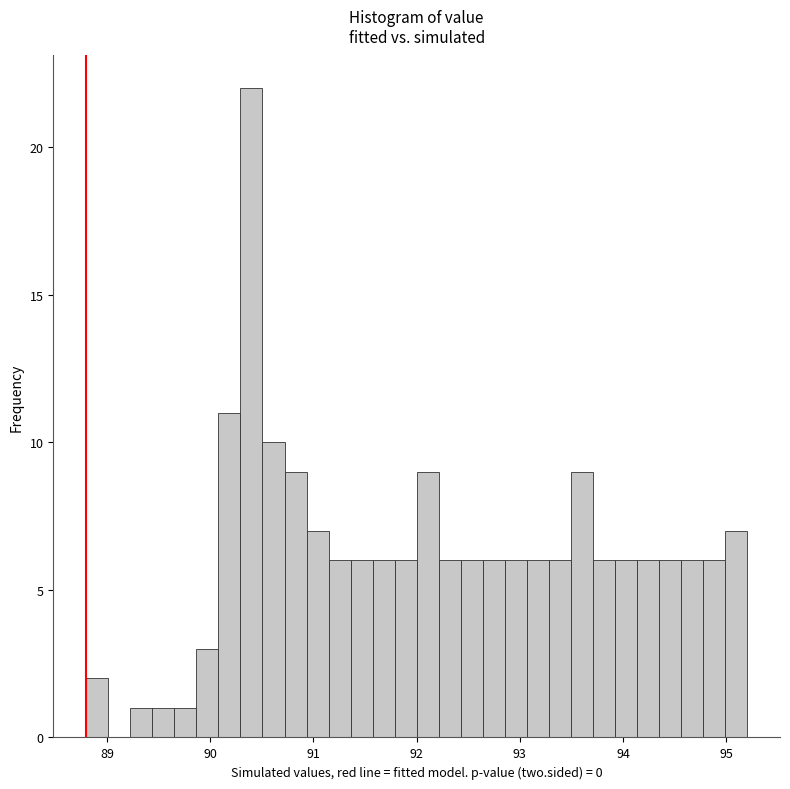

Read against the x-axis, roughly where is the centre of the tallest bar?

90.4